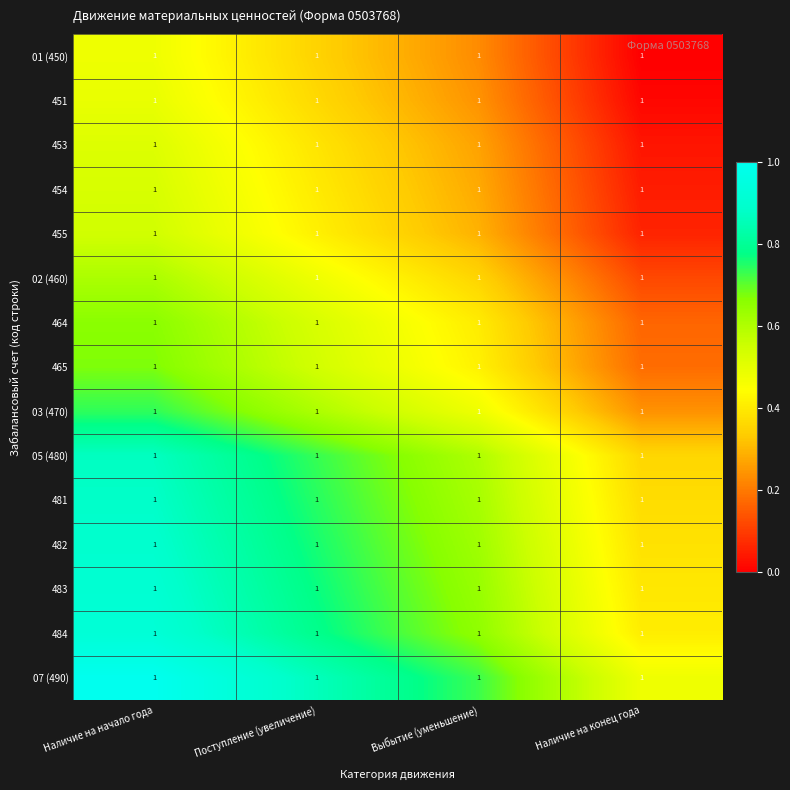

Reading right to left, what are all the values shown in this chart?

01 (450): Наличие на конец года=1.0	Выбытие (уменьшение)=1.0	Поступление (увеличение)=1.0	Наличие на начало года=1.0
451: Наличие на конец года=1.0	Выбытие (уменьшение)=1.0	Поступление (увеличение)=1.0	Наличие на начало года=1.0
453: Наличие на конец года=1.0	Выбытие (уменьшение)=1.0	Поступление (увеличение)=1.0	Наличие на начало года=1.0
454: Наличие на конец года=1.0	Выбытие (уменьшение)=1.0	Поступление (увеличение)=1.0	Наличие на начало года=1.0
455: Наличие на конец года=1.0	Выбытие (уменьшение)=1.0	Поступление (увеличение)=1.0	Наличие на начало года=1.0
02 (460): Наличие на конец года=1.0	Выбытие (уменьшение)=1.0	Поступление (увеличение)=1.0	Наличие на начало года=1.0
464: Наличие на конец года=1.0	Выбытие (уменьшение)=1.0	Поступление (увеличение)=1.0	Наличие на начало года=1.0
465: Наличие на конец года=1.0	Выбытие (уменьшение)=1.0	Поступление (увеличение)=1.0	Наличие на начало года=1.0
03 (470): Наличие на конец года=1.0	Выбытие (уменьшение)=1.0	Поступление (увеличение)=1.0	Наличие на начало года=1.0
05 (480): Наличие на конец года=1.0	Выбытие (уменьшение)=1.0	Поступление (увеличение)=1.0	Наличие на начало года=1.0
481: Наличие на конец года=1.0	Выбытие (уменьшение)=1.0	Поступление (увеличение)=1.0	Наличие на начало года=1.0
482: Наличие на конец года=1.0	Выбытие (уменьшение)=1.0	Поступление (увеличение)=1.0	Наличие на начало года=1.0
483: Наличие на конец года=1.0	Выбытие (уменьшение)=1.0	Поступление (увеличение)=1.0	Наличие на начало года=1.0
484: Наличие на конец года=1.0	Выбытие (уменьшение)=1.0	Поступление (увеличение)=1.0	Наличие на начало года=1.0
07 (490): Наличие на конец года=1.0	Выбытие (уменьшение)=1.0	Поступление (увеличение)=1.0	Наличие на начало года=1.0